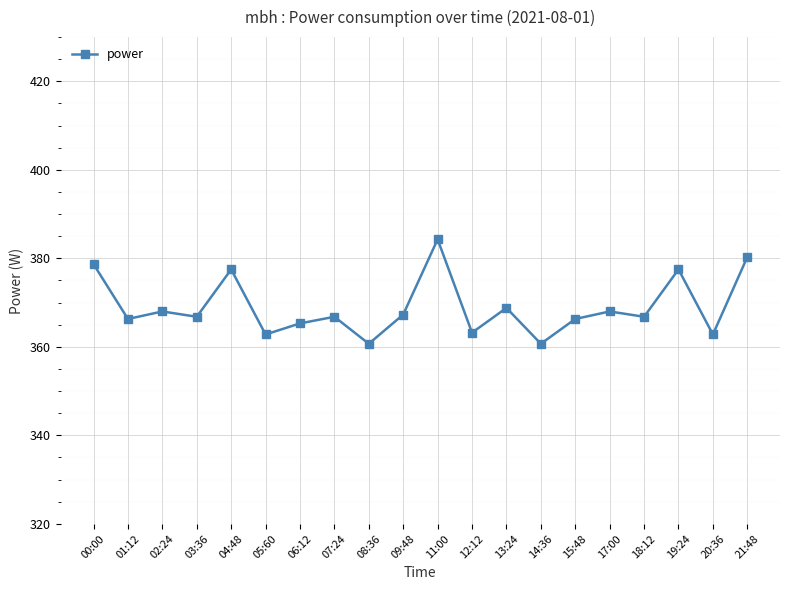

What is the change in value from 11:00 to 13:24?

-15.5